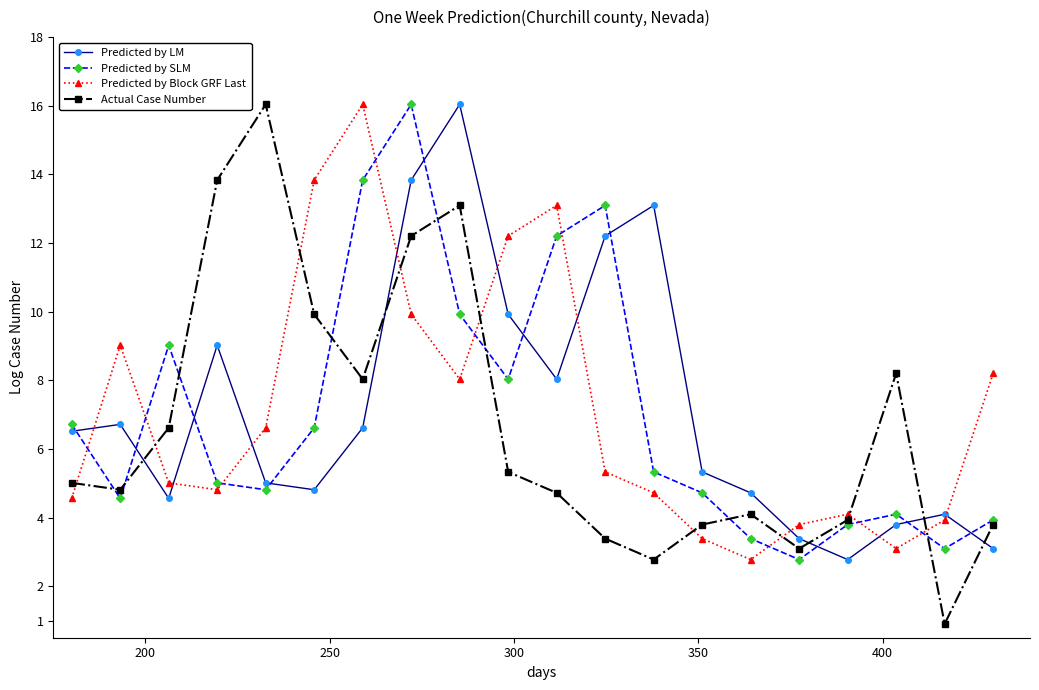

Which series ends up on top after the final intersection of Predicted by LM and Predicted by SLM?

Predicted by SLM